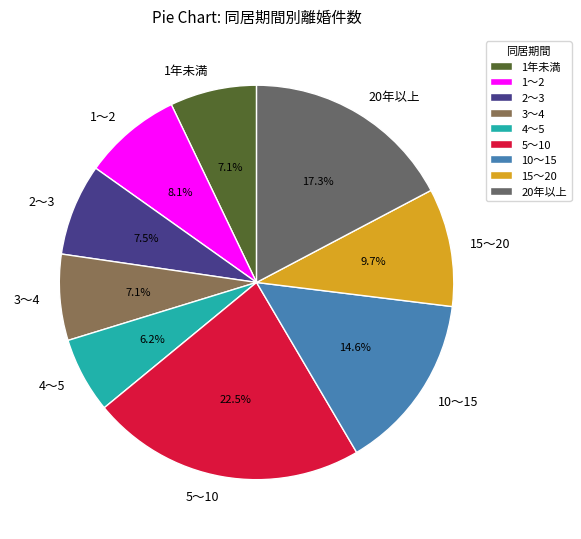

Is it true that 1～2 is 8% of the pie?

True